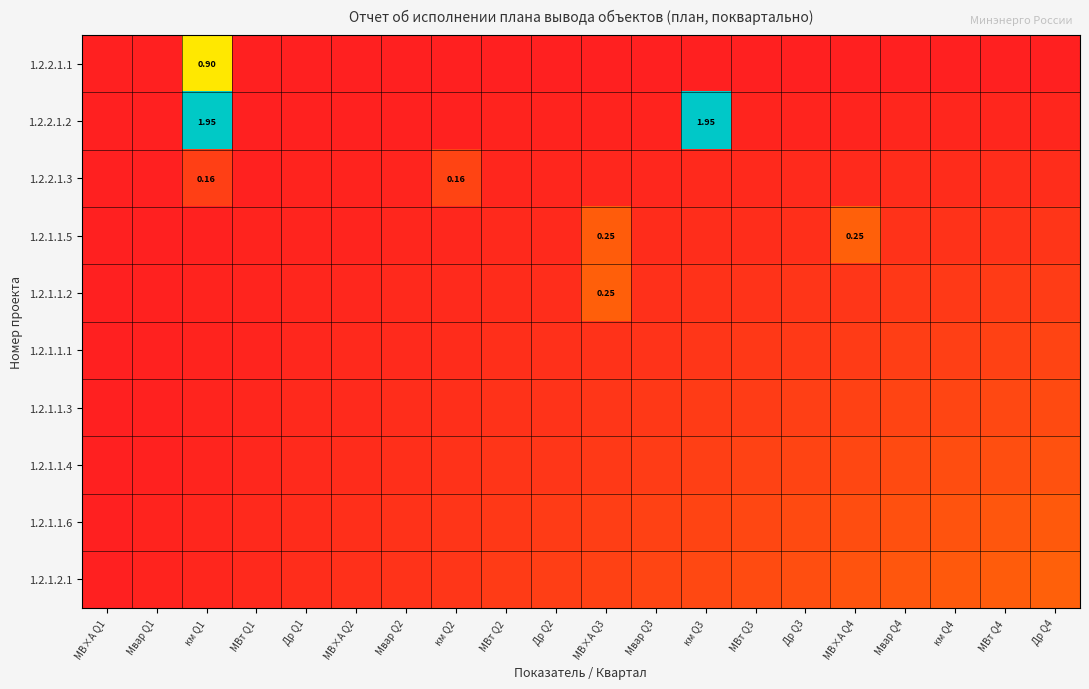

What is the difference between the highest and lowest values at Др Q1?

0.2